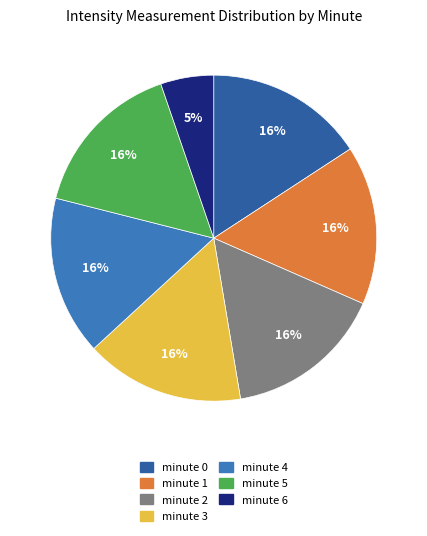

To the nearest percent, what is the combined percentage of minute 2 and minute 5?

32%